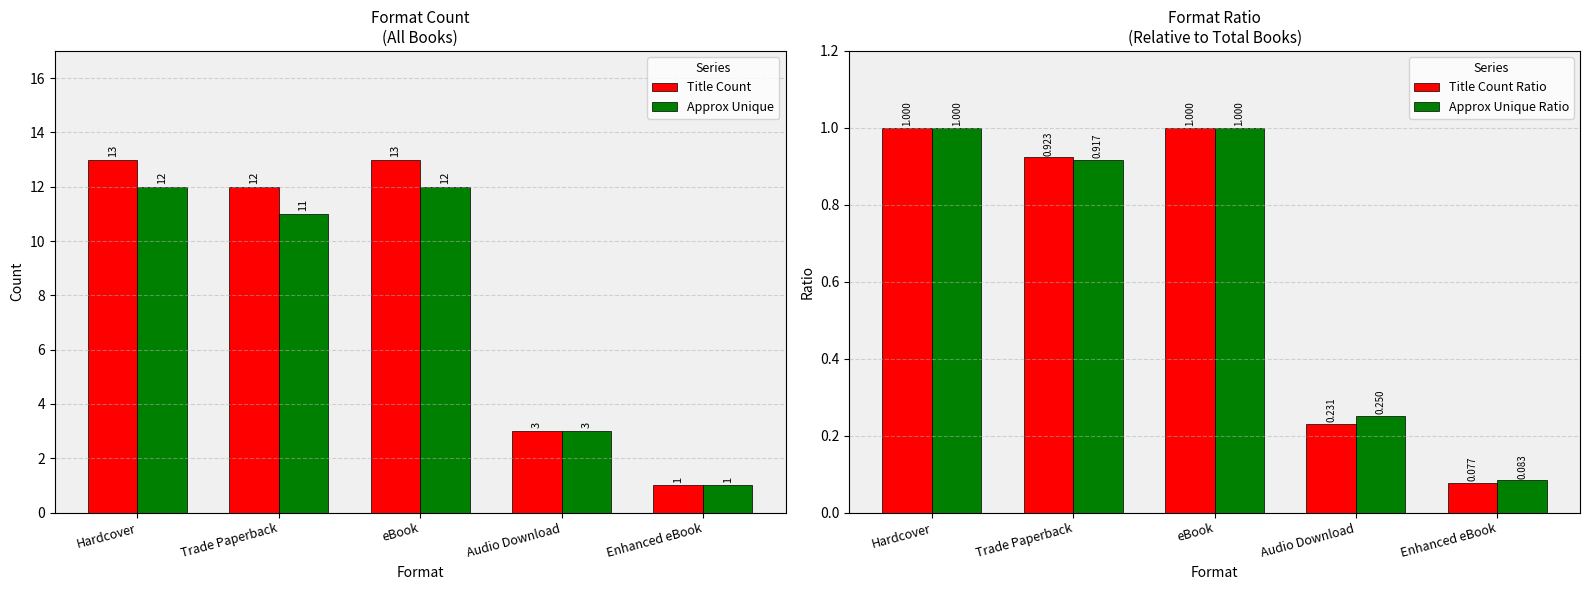

List the series in order of their peak value, lowest first.

Title Count Ratio, Approx Unique Ratio, Approx Unique, Title Count